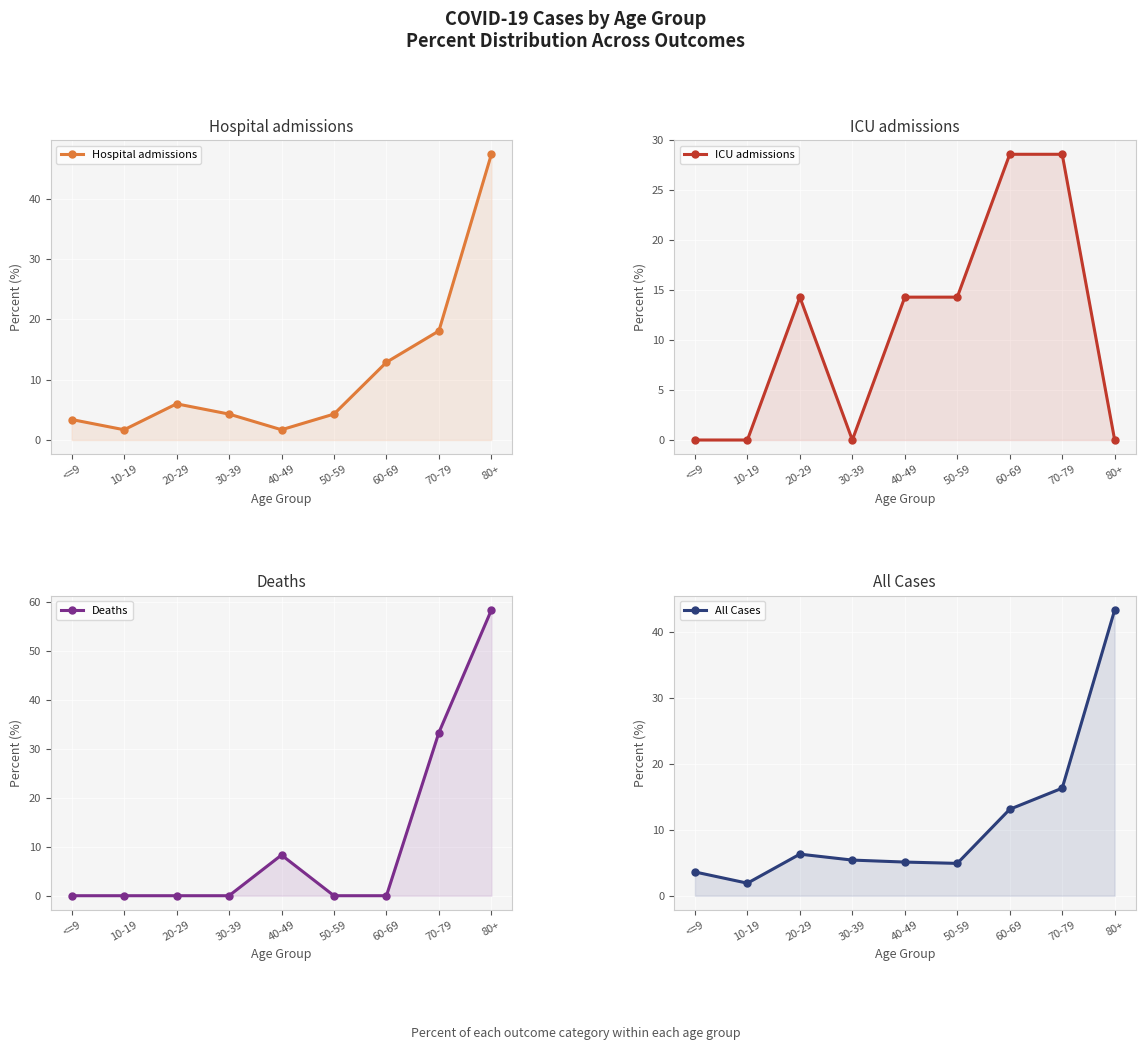

What value does the Hospital admissions series have at 50-59?

4.3